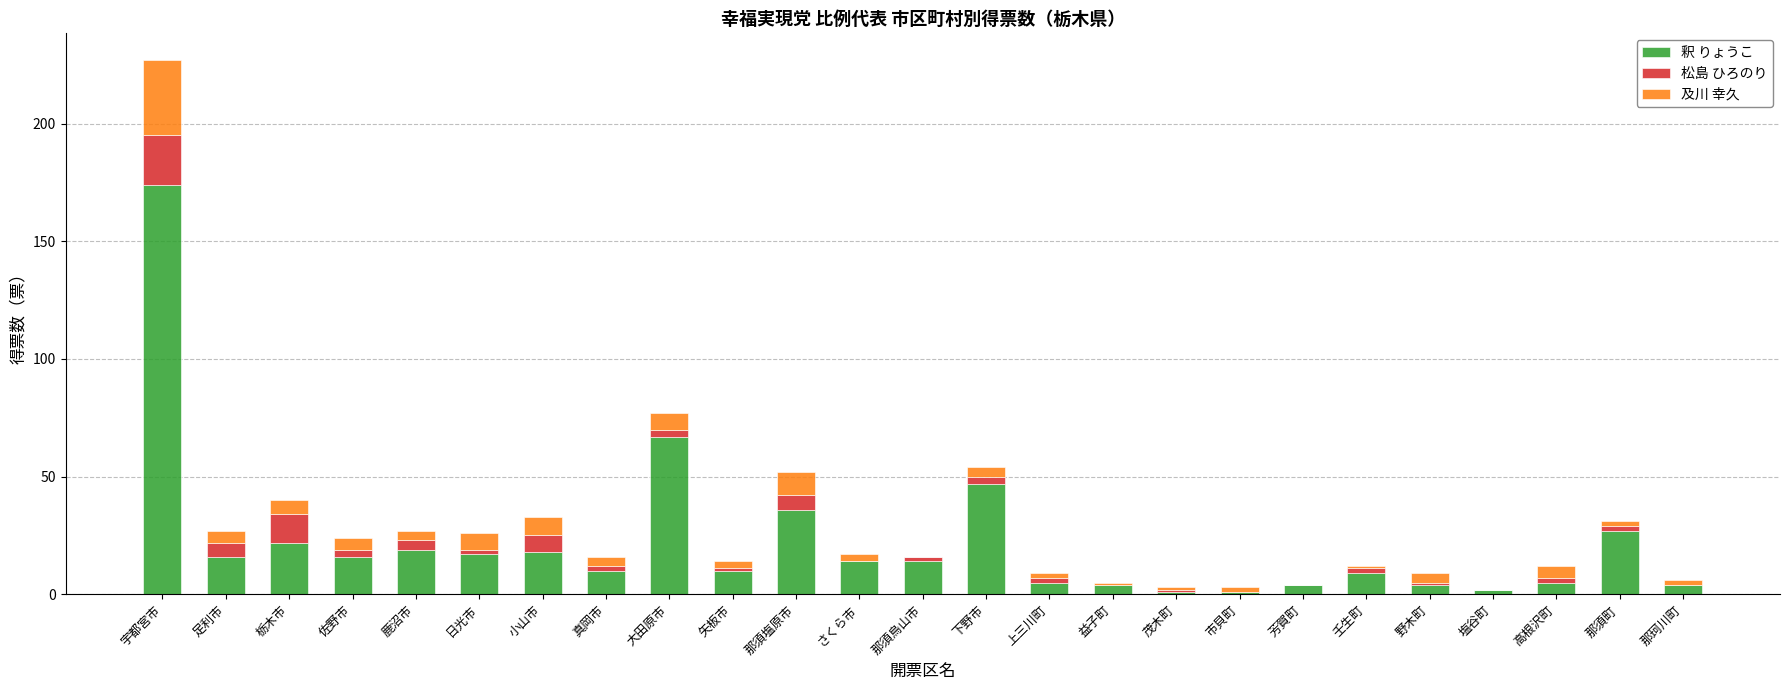

What is the highest value of the 釈 りょうこ series?

174